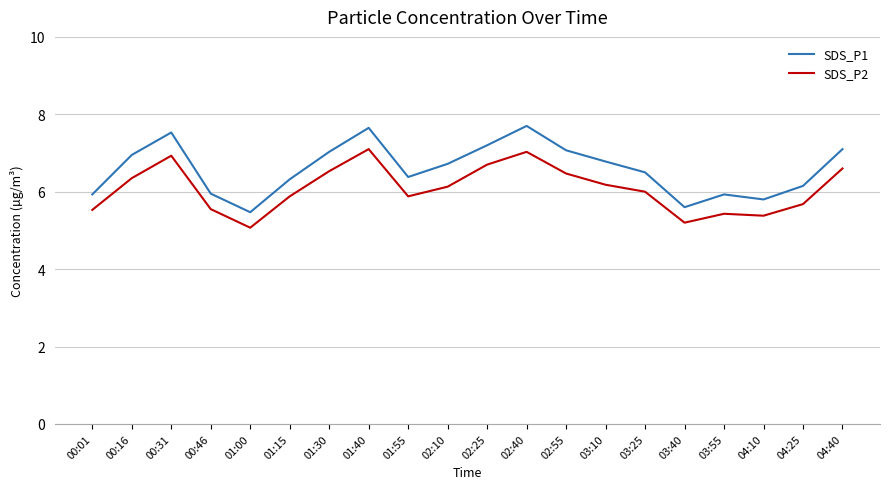

What position from the right is 03:25?

6